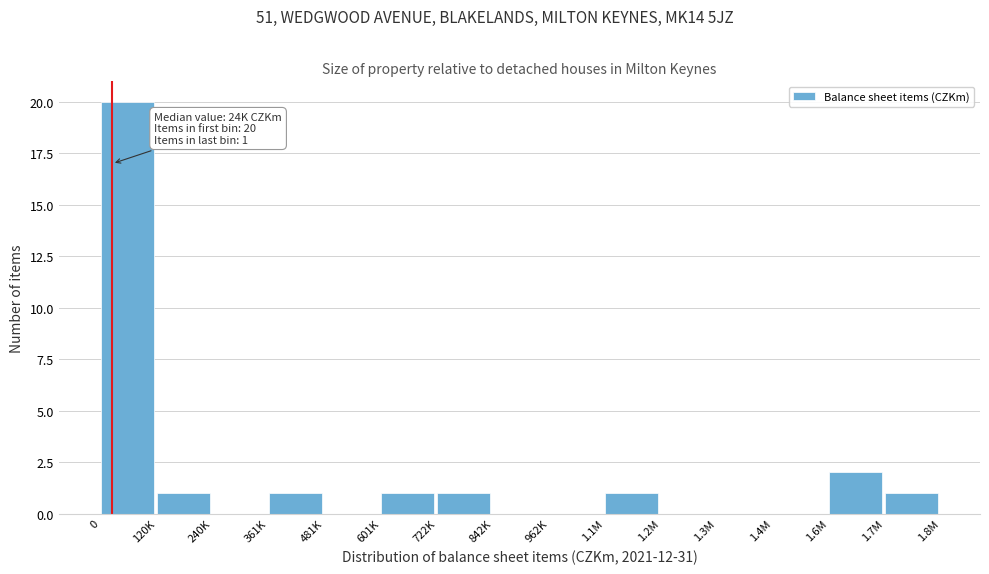

Reading left to right, transcribe all the data shown in this chart.

0=20	120K=1	240K=0	361K=1	481K=0	601K=1	722K=1	842K=0	962K=0	1.1M=1	1.2M=0	1.3M=0	1.4M=0	1.6M=2	1.7M=1